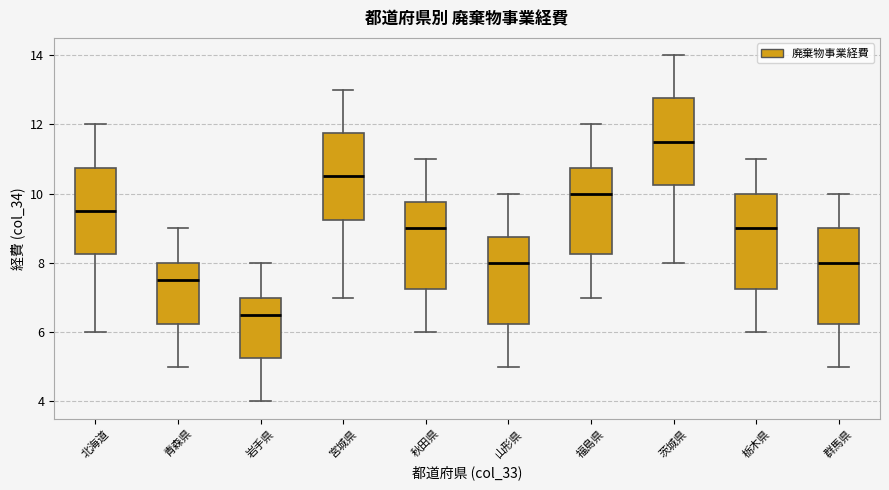

Where is the lower edge of the box for 宮城県 on the y-axis? The values are not printed on the chart, so give them approximately, as read against the axis.

9.2